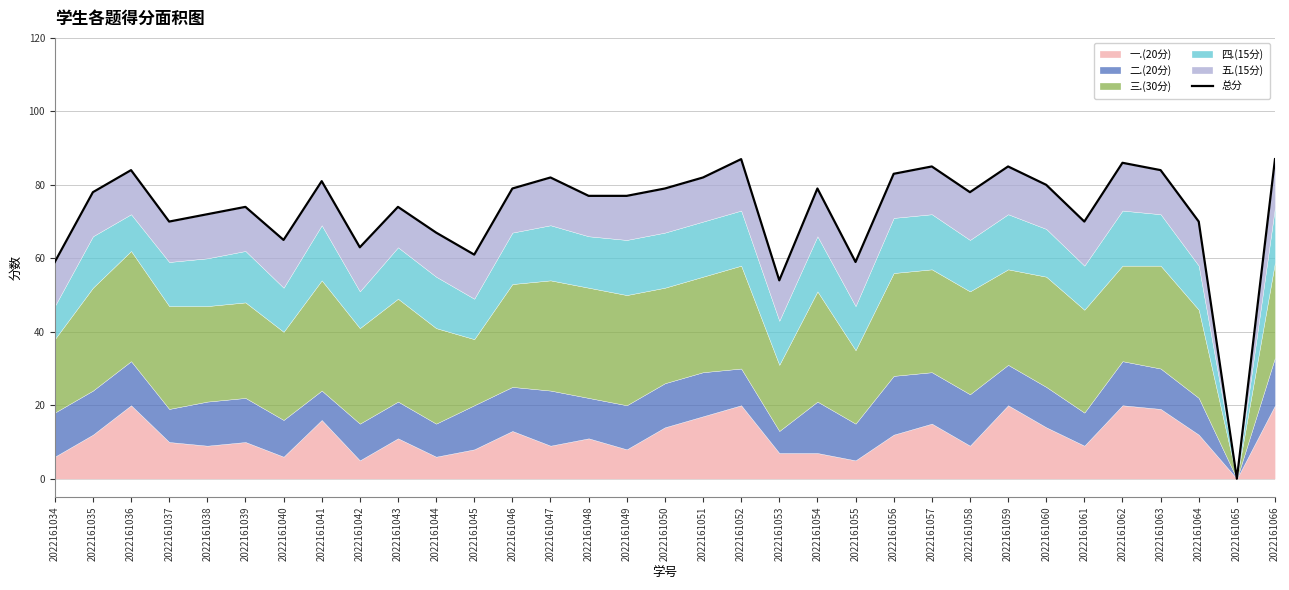

The chart shows a value of 46 at 2022161057. True or false?

False